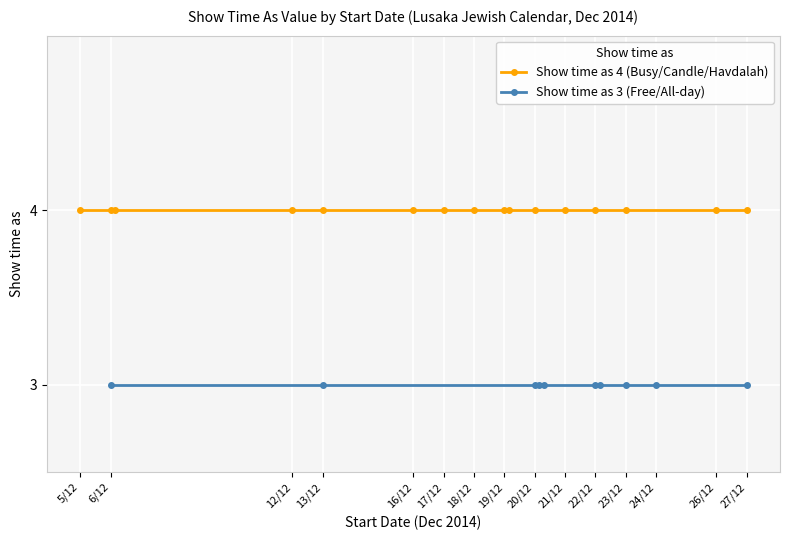

What are all the series names shown in the legend?

Show time as (4), Show time as (3)